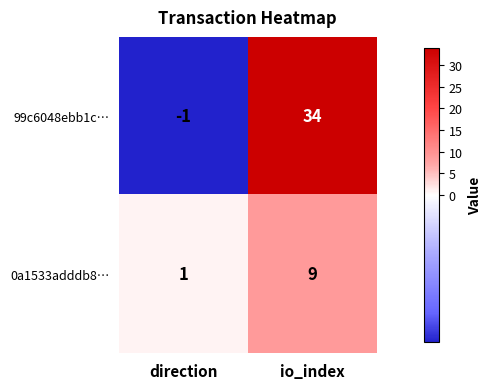

What is the minimum value shown in the chart?

-1